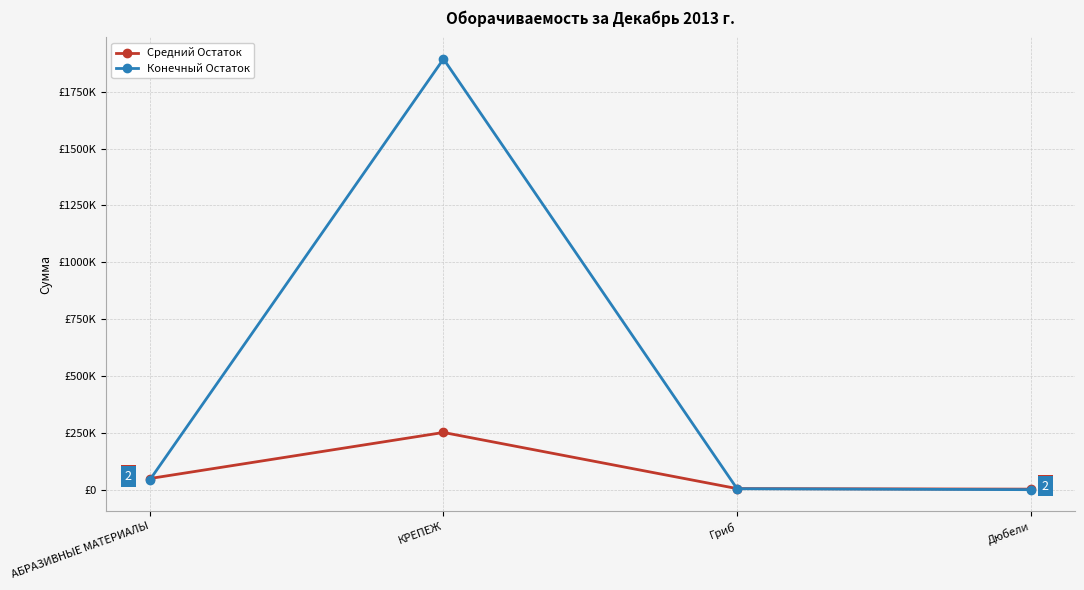

What position from the right is Гриб?

2